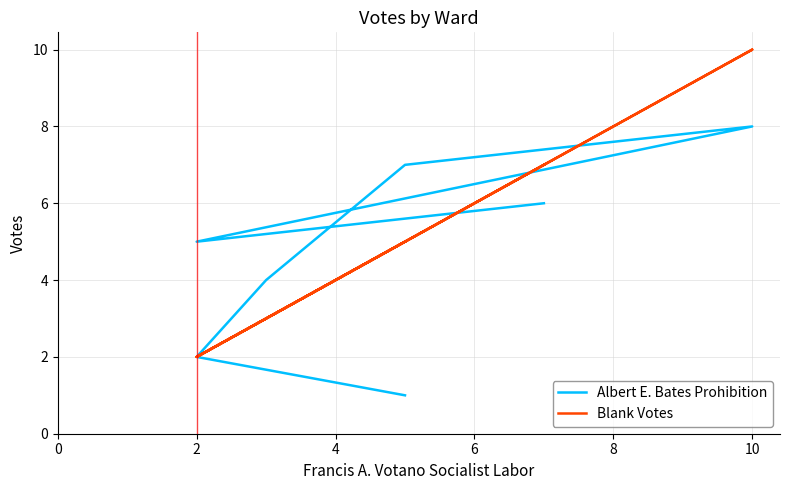

Reading left to right, transcribe all the data shown in this chart.

Albert E. Bates Prohibition: 1	2	4	7	8	5	6
Blank Votes: 5	2	3	5	10	2	7